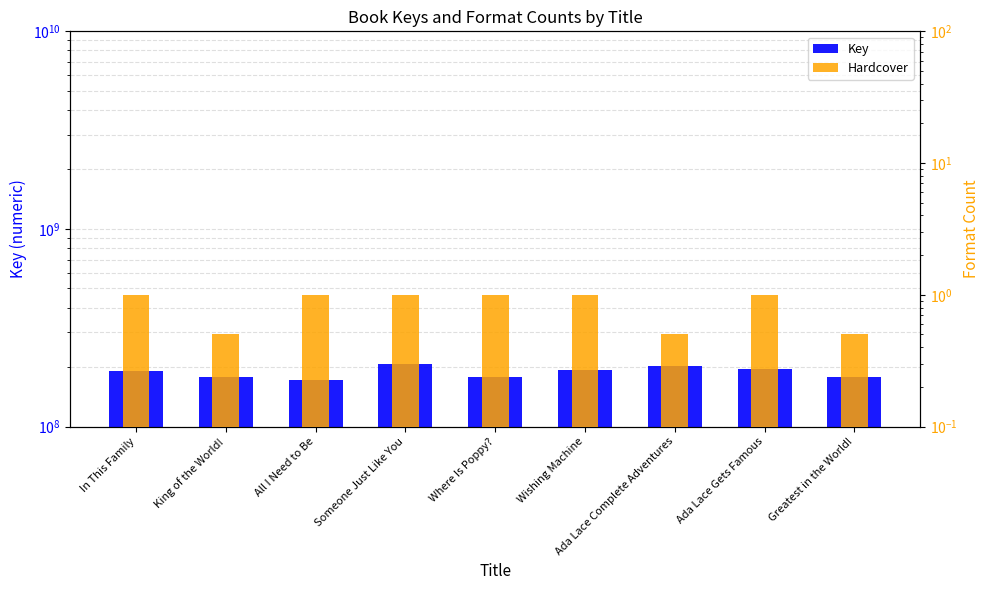

Where is Hardcover nearest to the value 0?

King of the World!